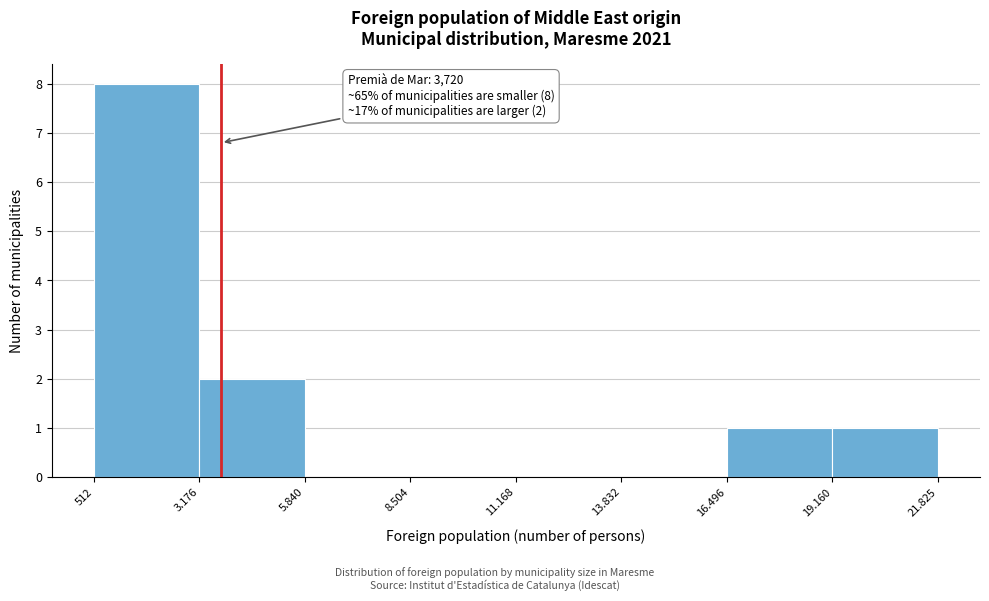

Reading left to right, transcribe all the data shown in this chart.

512=8	3.176=2	5.840=0	8.504=0	11.168=0	13.832=0	16.496=1	19.160=1